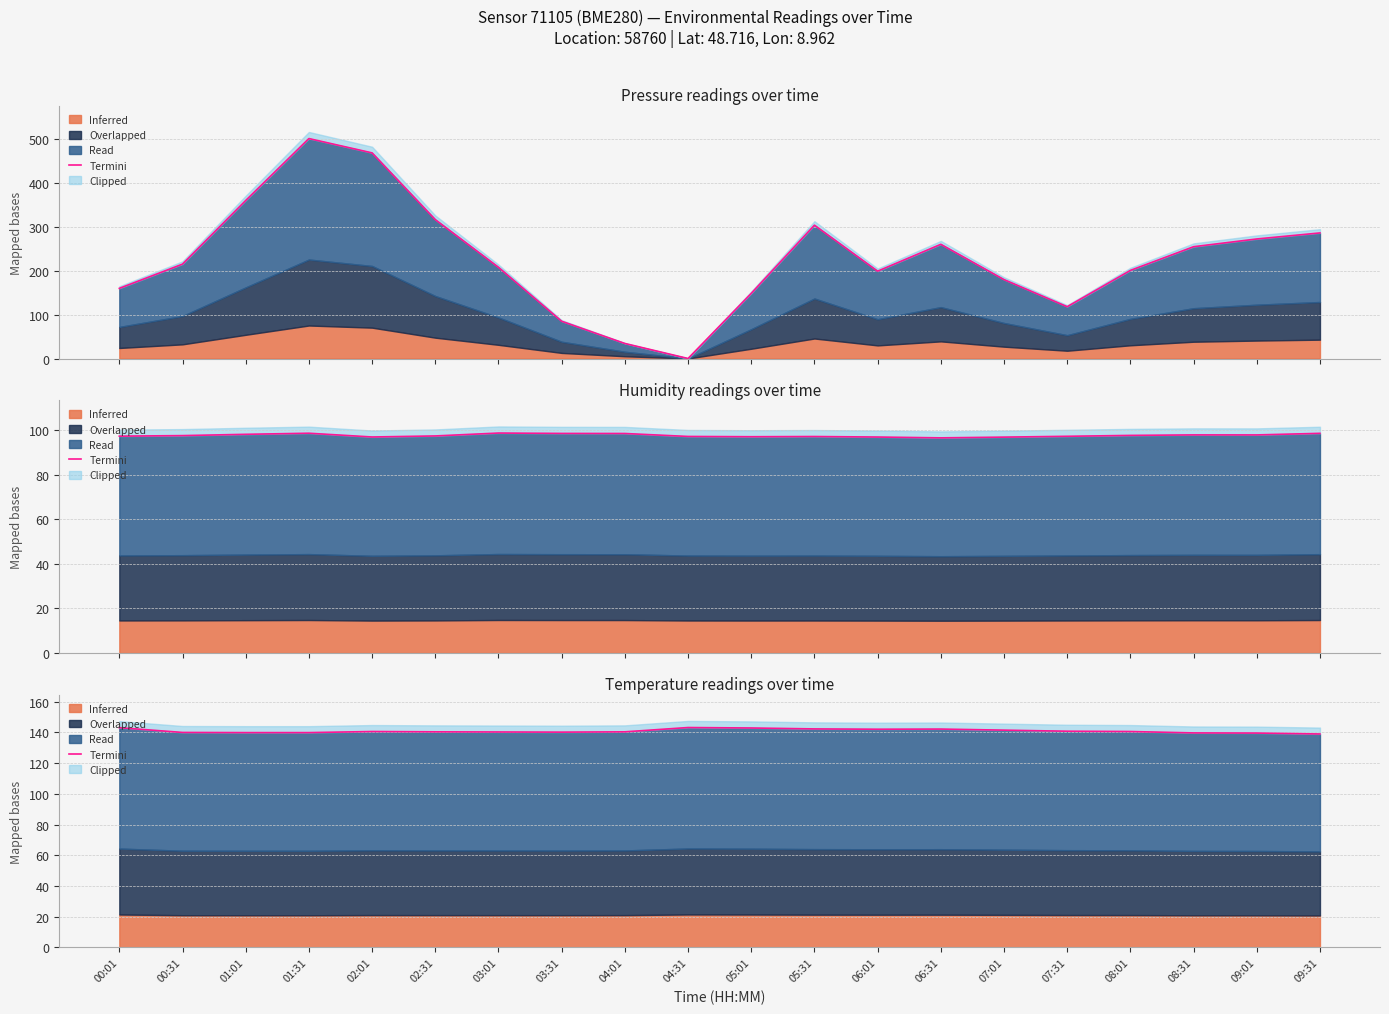

What is the change in value from 04:01 to 07:31?

+0.4